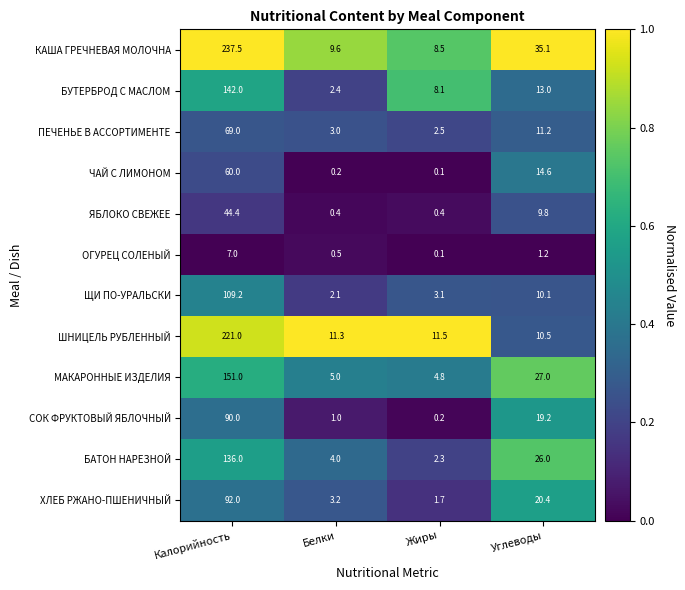

At which label does КАША ГРЕЧНЕВАЯ МОЛОЧНА first exceed 35?

Калорийность